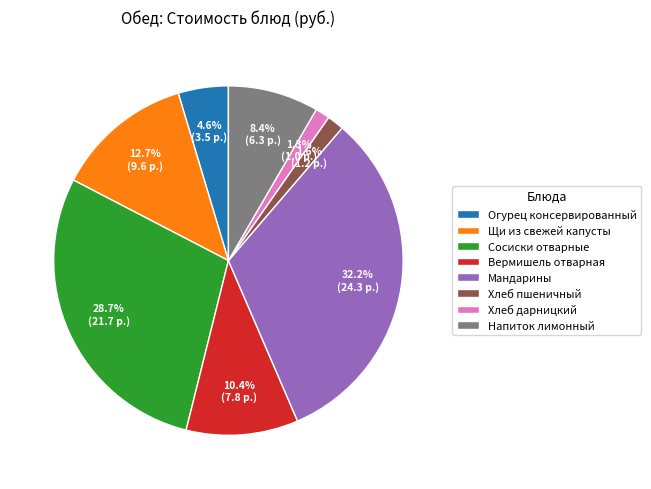

Which category has the biggest portion of the pie?

Мандарины